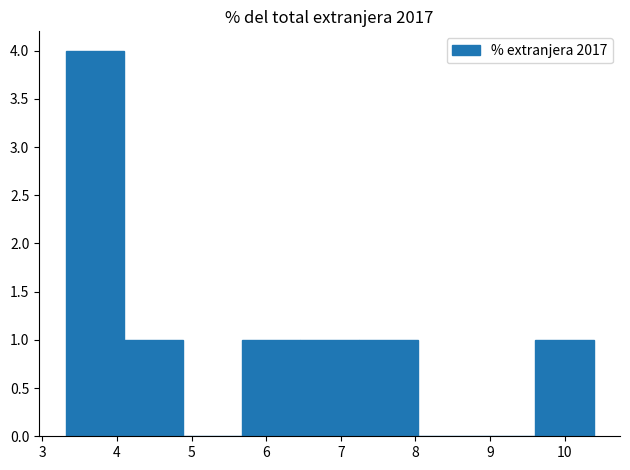

Over which range of the x-axis is the bar tallest?

3.3 to 4.1